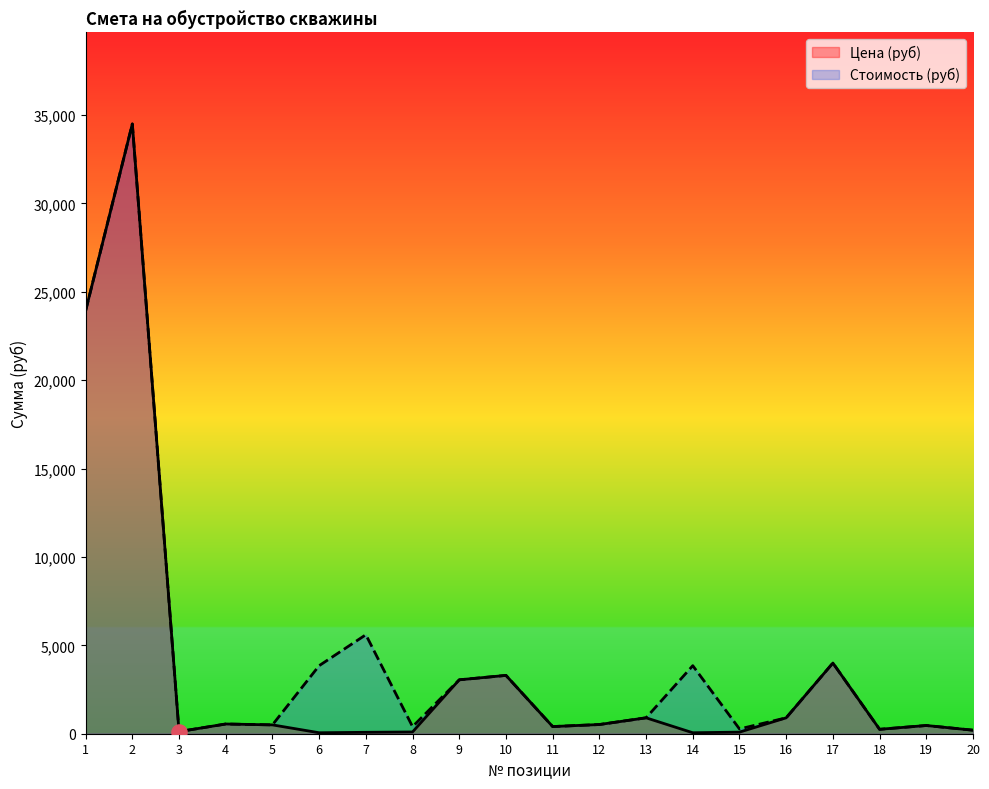

At which category is the sum across all series the highest?

2